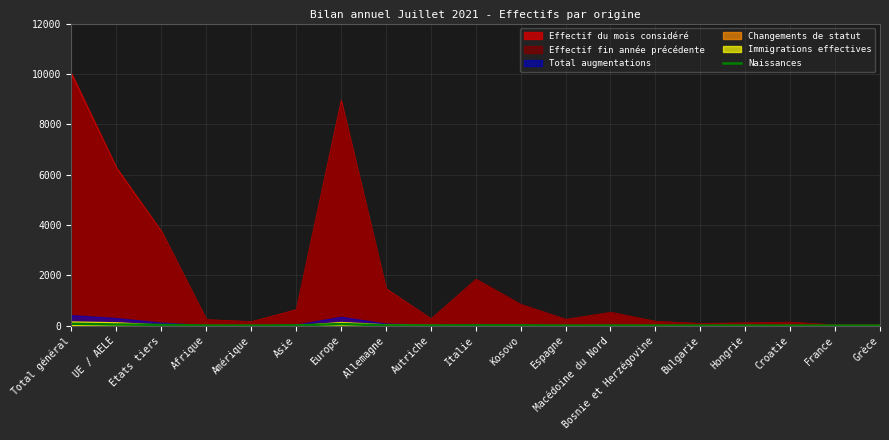

The value at Asie is 10. True or false?

True